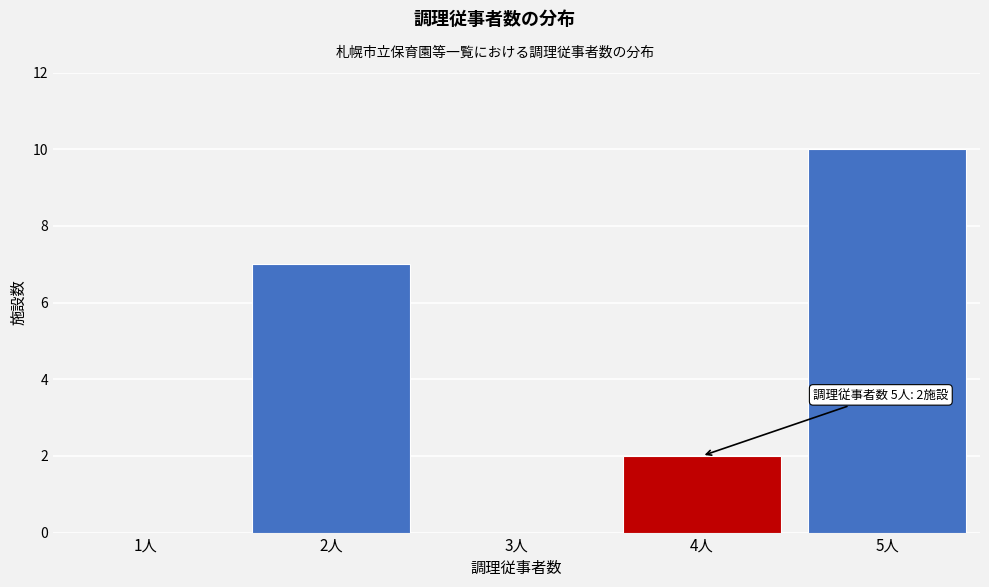

Reading right to left, what are all the values shown in this chart?

5人=10	4人=2	3人=0	2人=7	1人=0